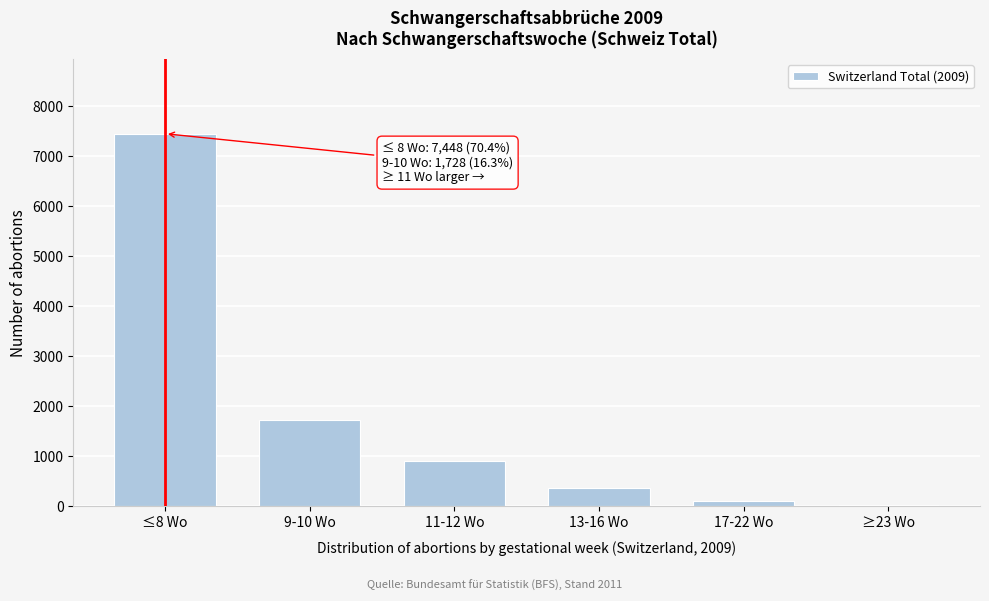

Reading left to right, transcribe all the data shown in this chart.

≤8 Wo=7448	9-10 Wo=1728	11-12 Wo=899	13-16 Wo=365	17-22 Wo=111	≥23 Wo=30